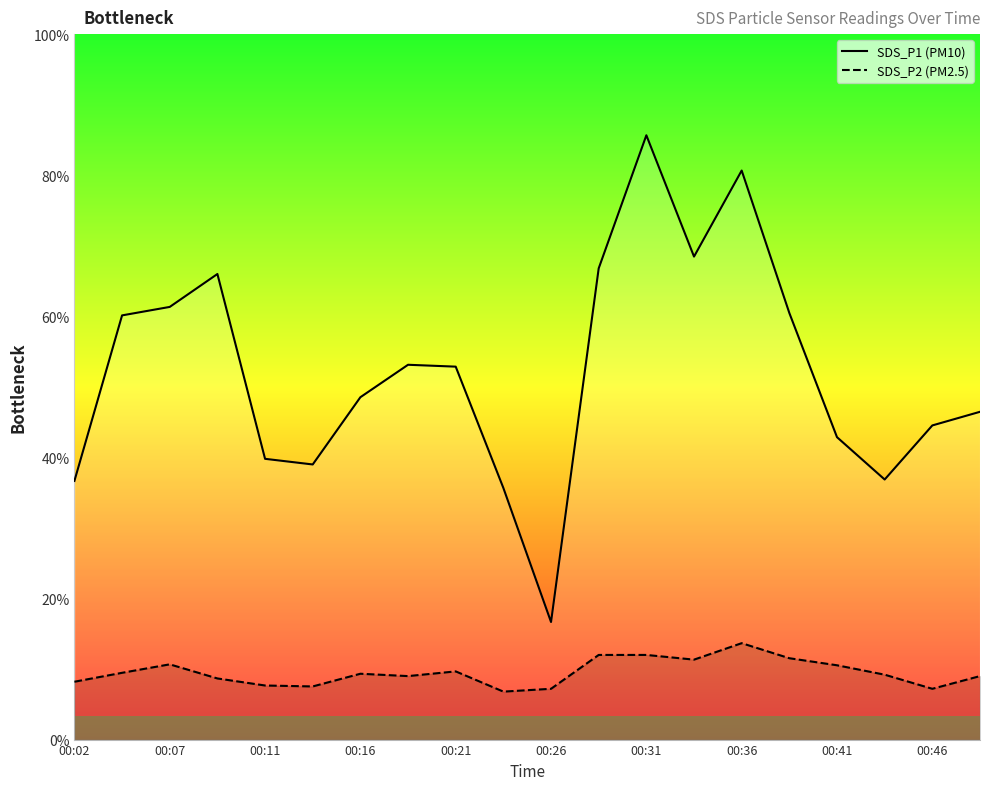

What is the value of the SDS_P1 point at the 10th from the left?

5.3